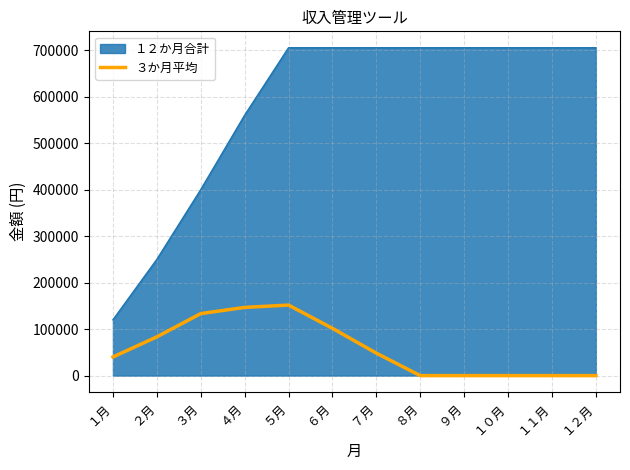

What is the difference between the １２か月合計 values at ２月 and １１月?

455000.0